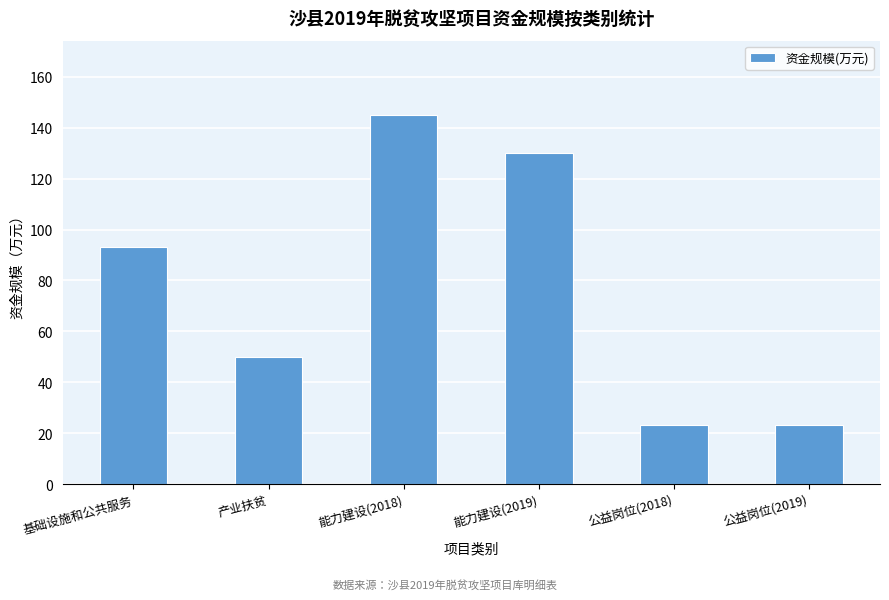

Does the chart contain any negative values?

No